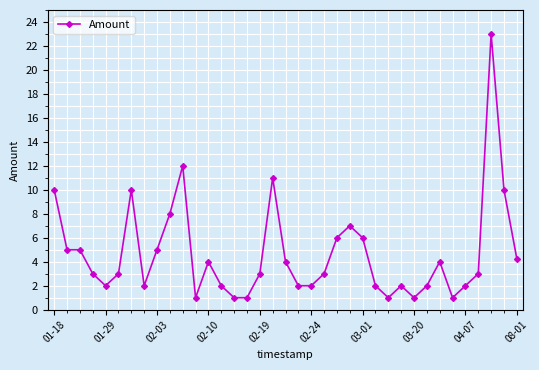

What is the value of the 27th point from the left?

1.0